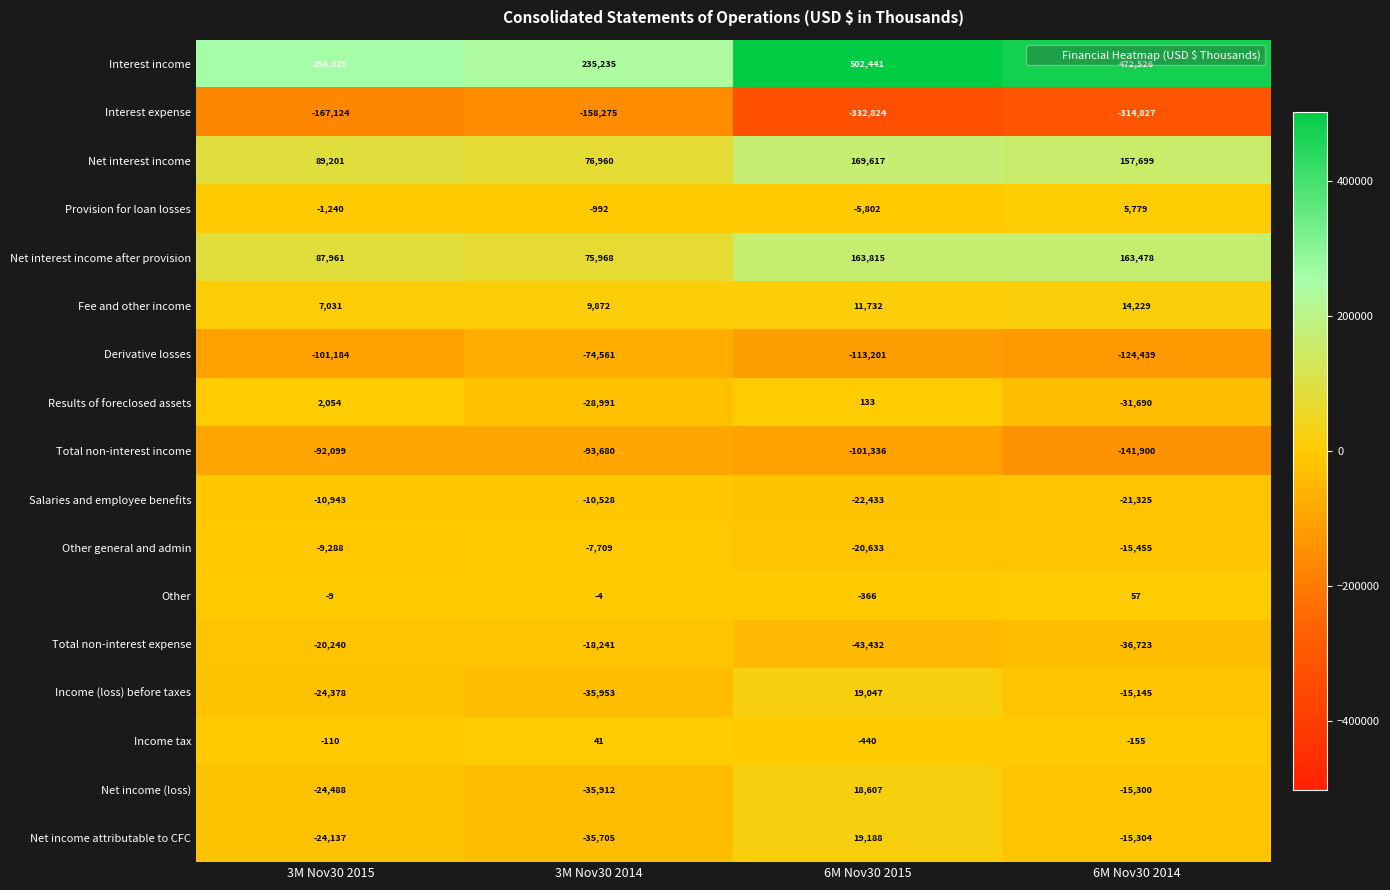

Rank the series by their maximum value, from lowest to highest.

Interest expense, Total non-interest income, Derivative losses, Total non-interest expense, Salaries and employee benefits, Other general and admin, Income tax, Other, Results of foreclosed assets, Provision for loan losses, Fee and other income, Net income (loss), Income (loss) before taxes, Net income attributable to CFC, Net interest income after provision, Net interest income, Interest income